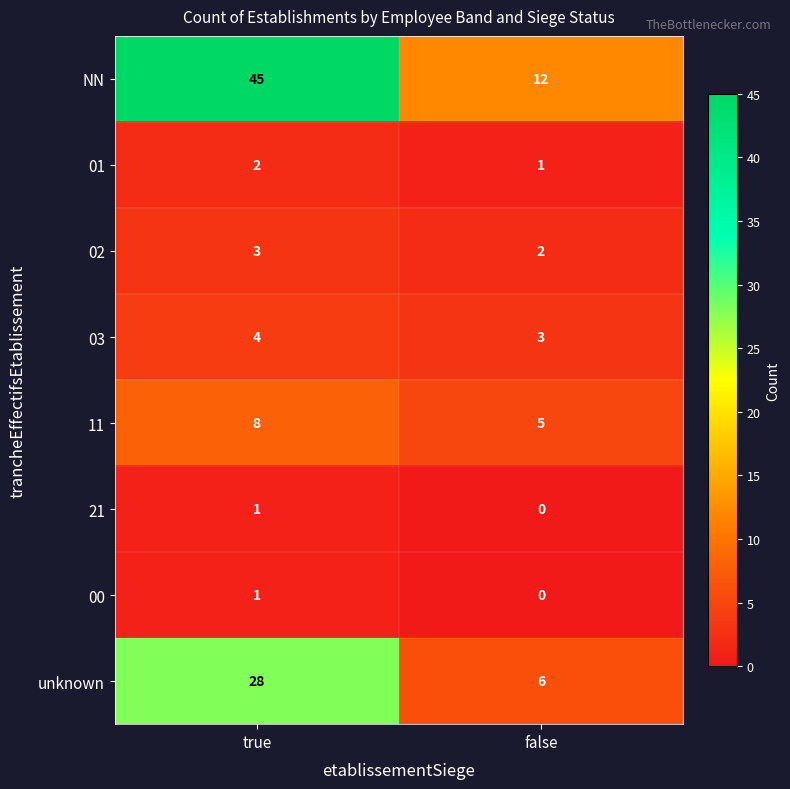

The NN series shows 8 at false. True or false?

False